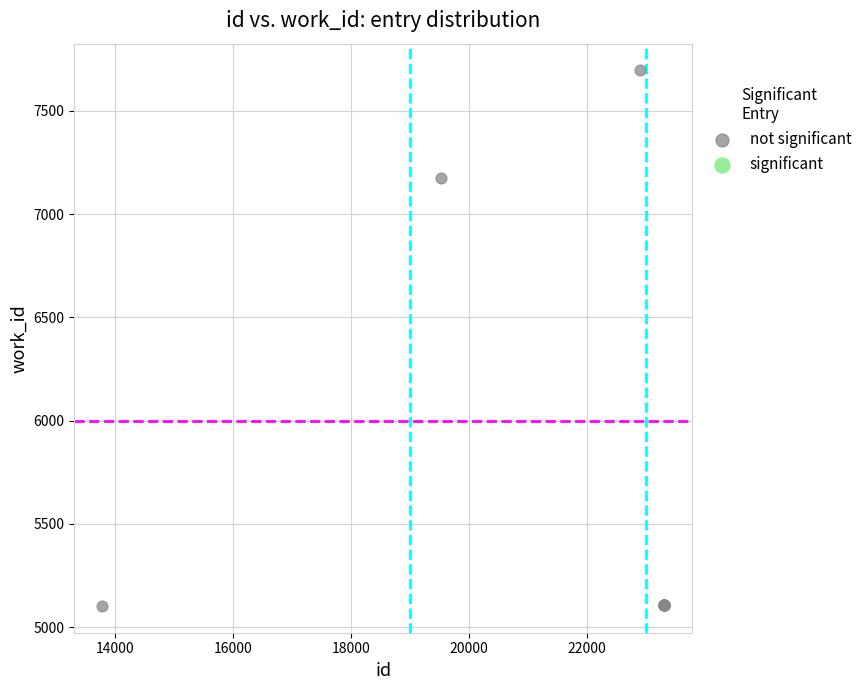

What Y value in the scatter plot is closest to 6399?

7176